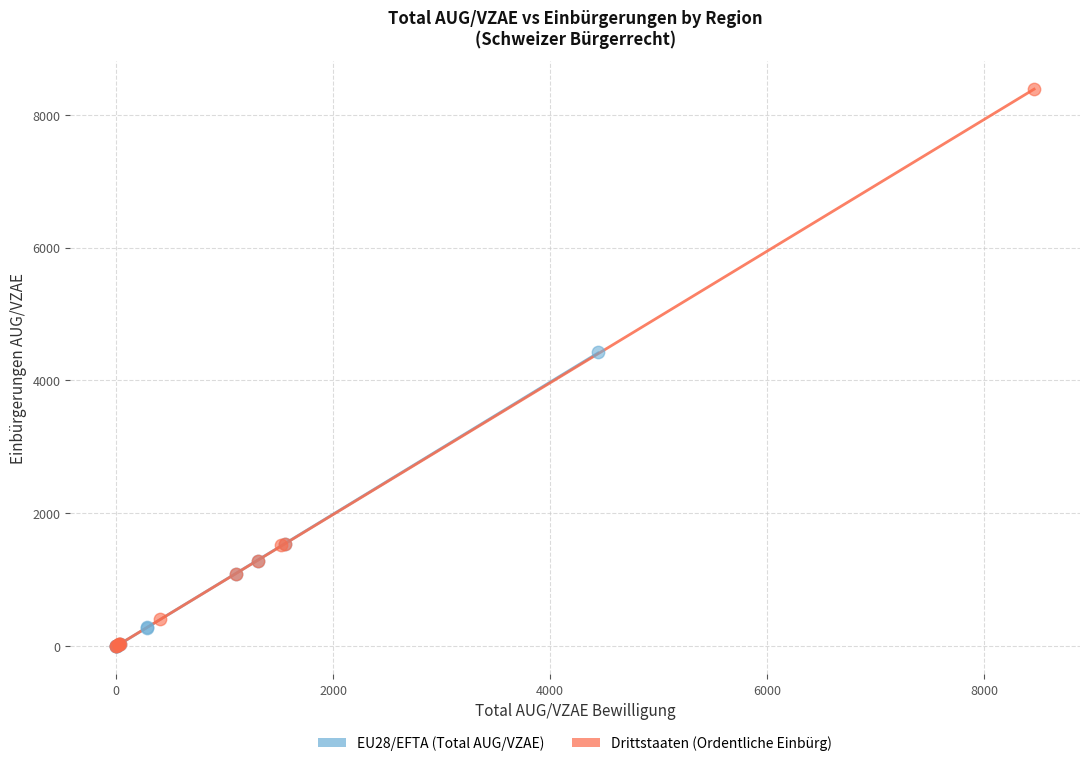

Which series contains the highest Y value?

Drittstaaten (Ordentliche Einbürg)